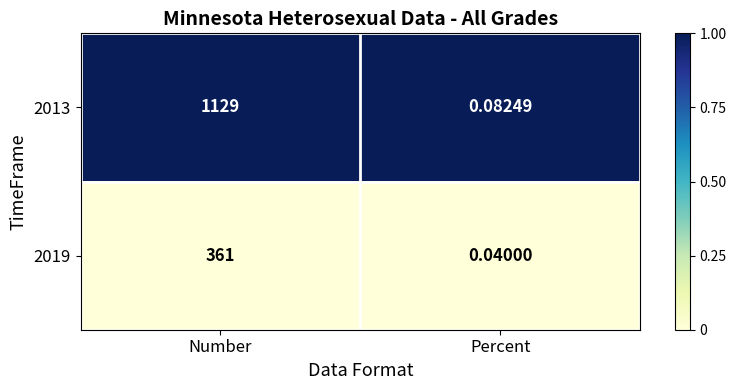

At which category is the sum across all series the highest?

Number